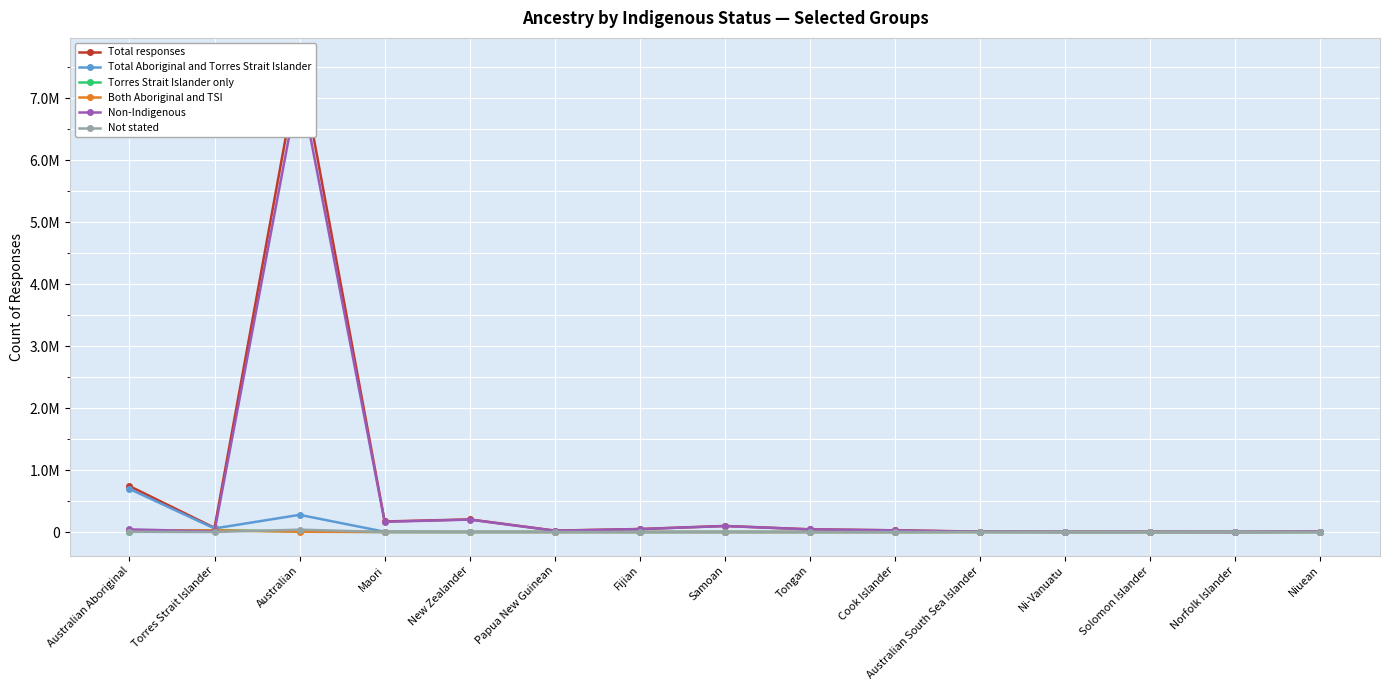

True or false: Non-Indigenous and Torres Strait Islander only intersect in this chart.

True